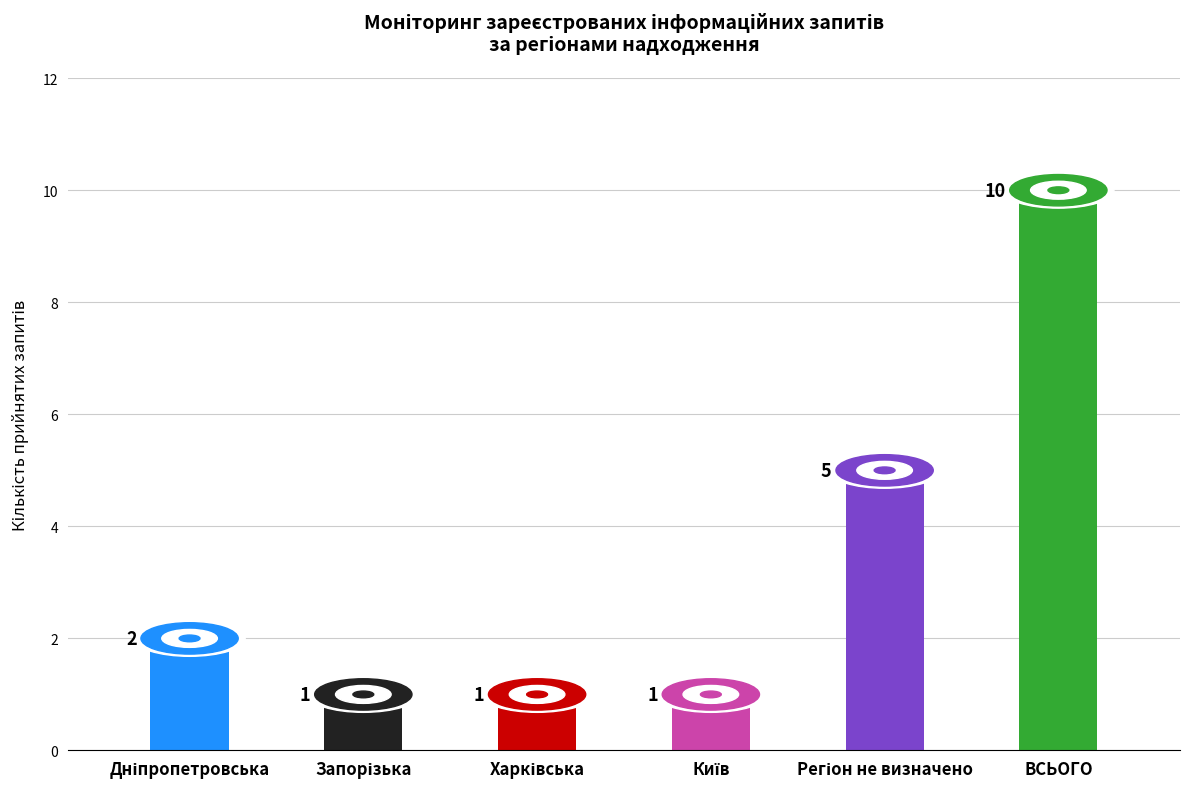

Approximately how many times larger is the value at ВСЬОГО compared to Дніпропетровська?

5.0